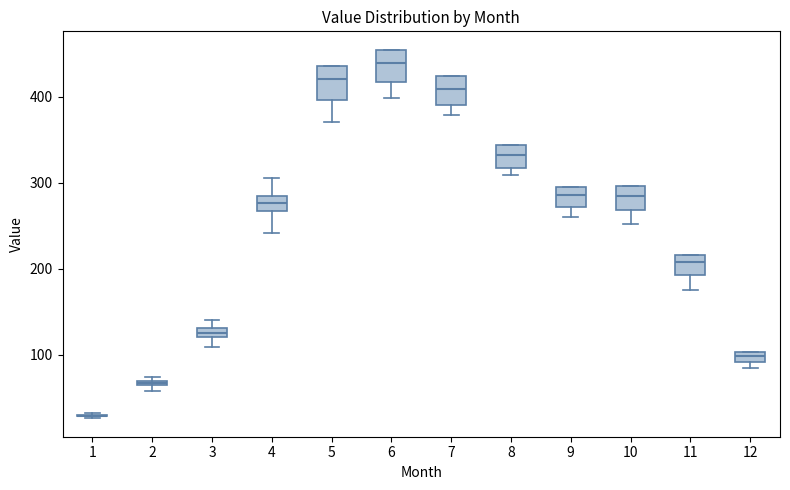

Where is the upper edge of the box at x = 9 on the y-axis? The values are not printed on the chart, so give them approximately, as read against the axis.

300